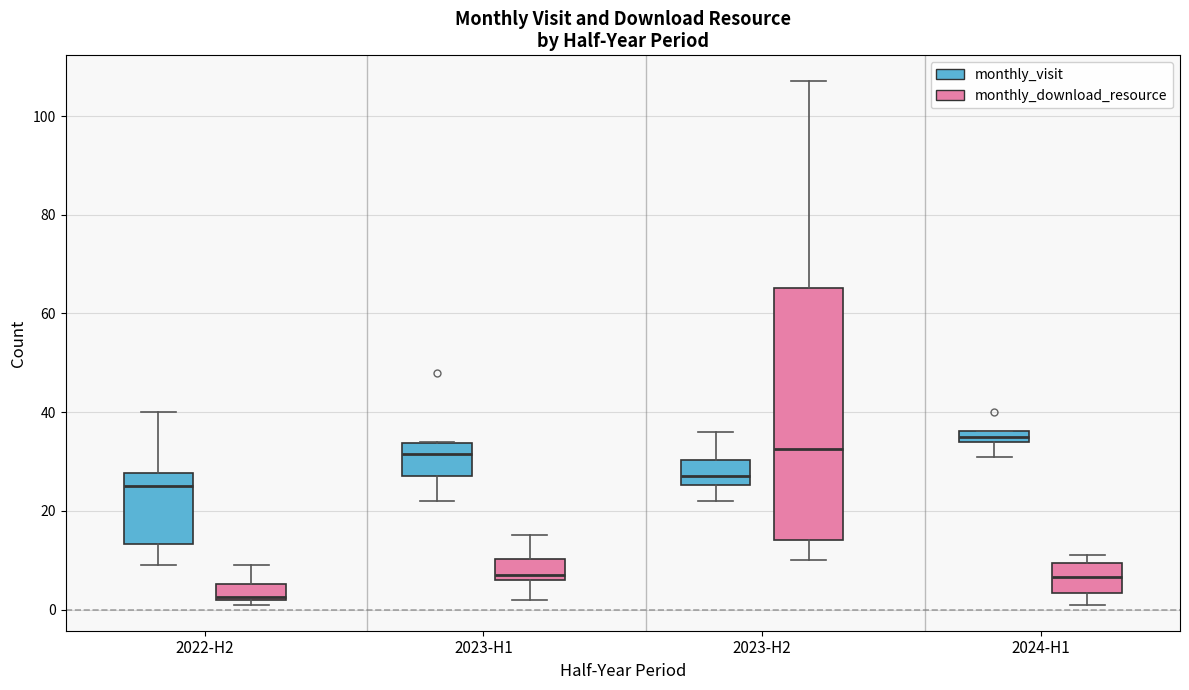

Where is the upper edge of the box for 2024-H1 (monthly_download_resource) on the y-axis? The values are not printed on the chart, so give them approximately, as read against the axis.

10